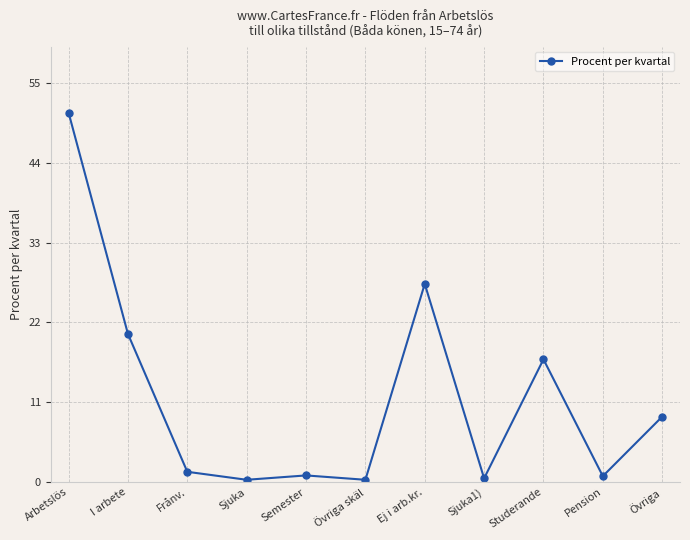

At which label is the value closest to 25?

Ej i arb.kr.